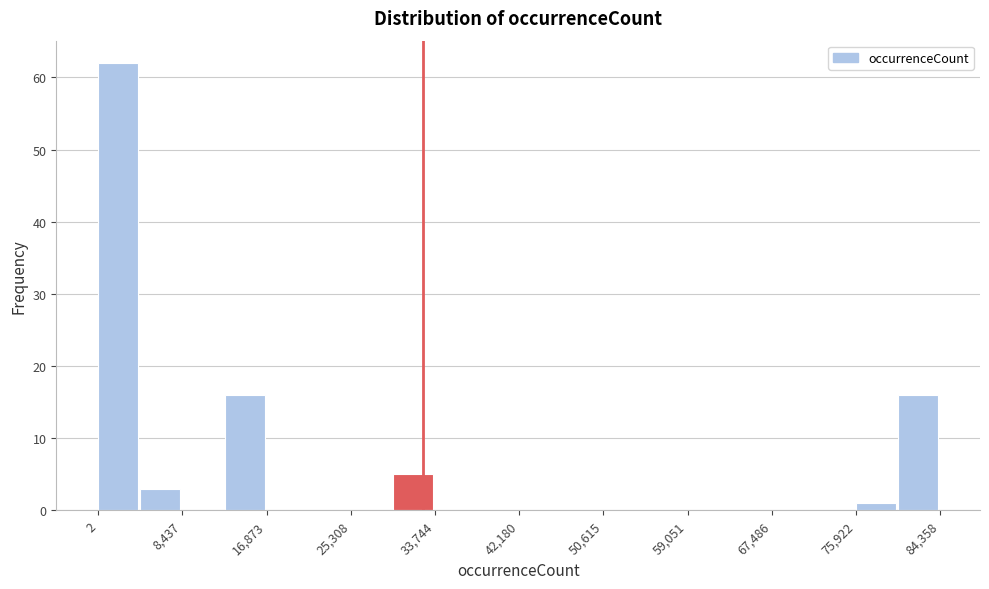

Over which range of the x-axis is the bar tallest?

0 to 4000